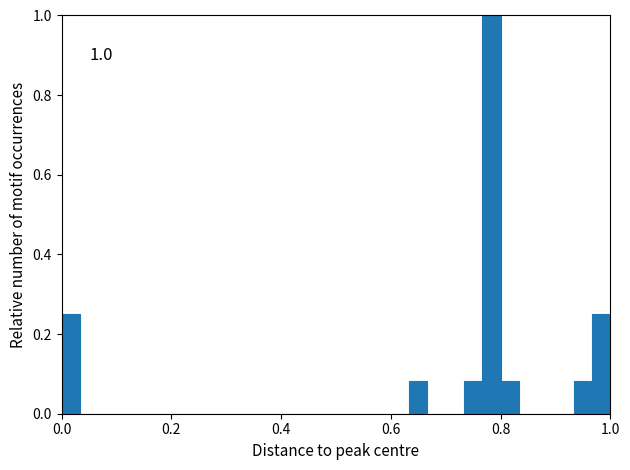

Around what value on the x-axis is the tallest bar? Give the approximate position of its centre, as read against the axis.

0.78